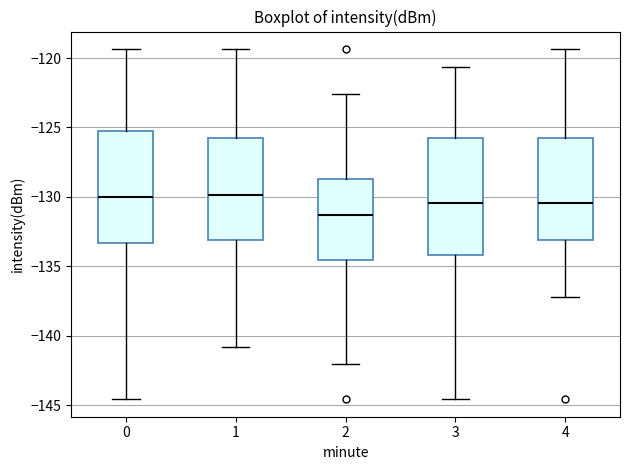

Where does the median line of the box at x = 4 sit on the y-axis? The values are not printed on the chart, so give them approximately, as read against the axis.

-130.5